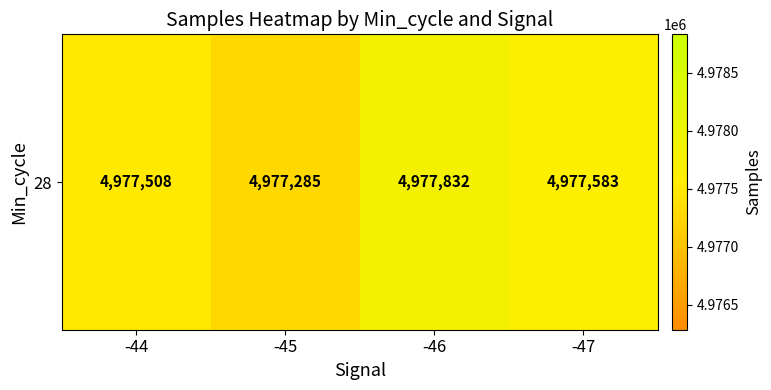

At which label is the value closest to 4977558?

-47